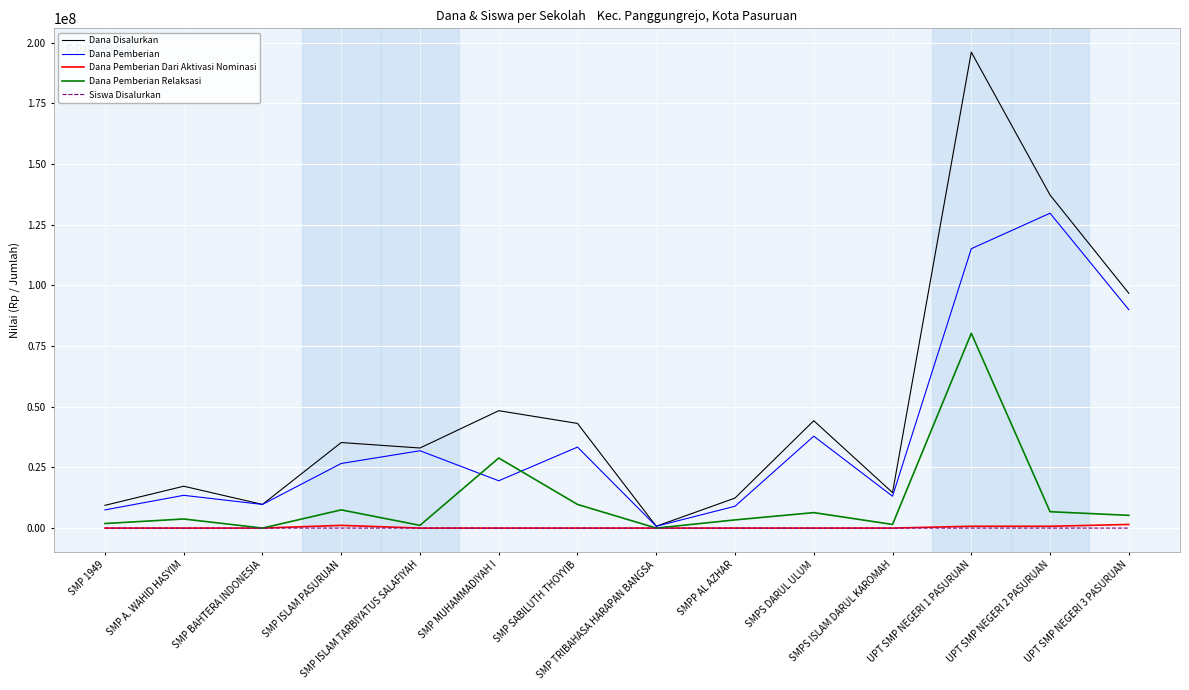

Which series has the largest total across all categories?

Dana Disalurkan